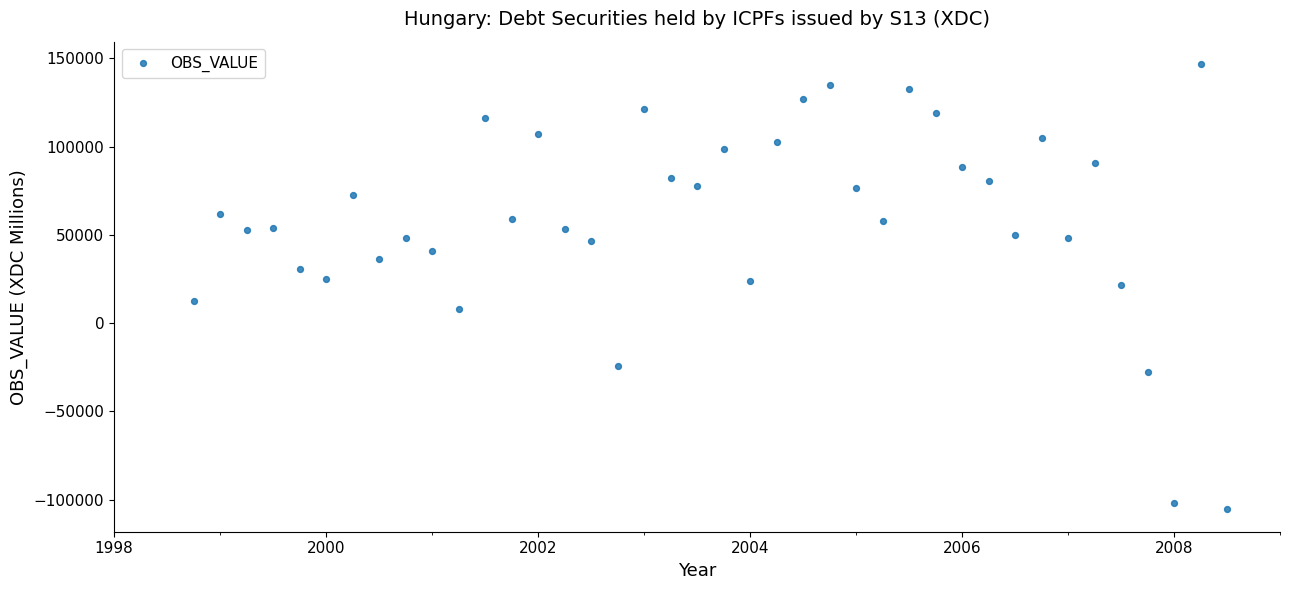

What is the range of Y values (max minus min)?

252360